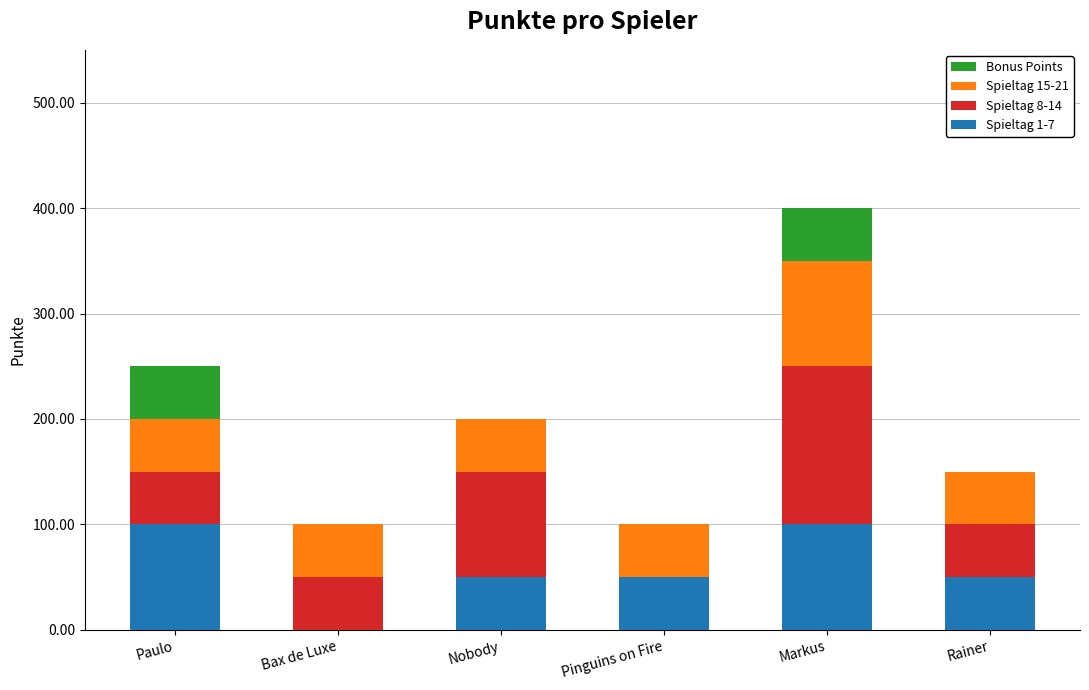

How many distinct data groups are displayed?

4